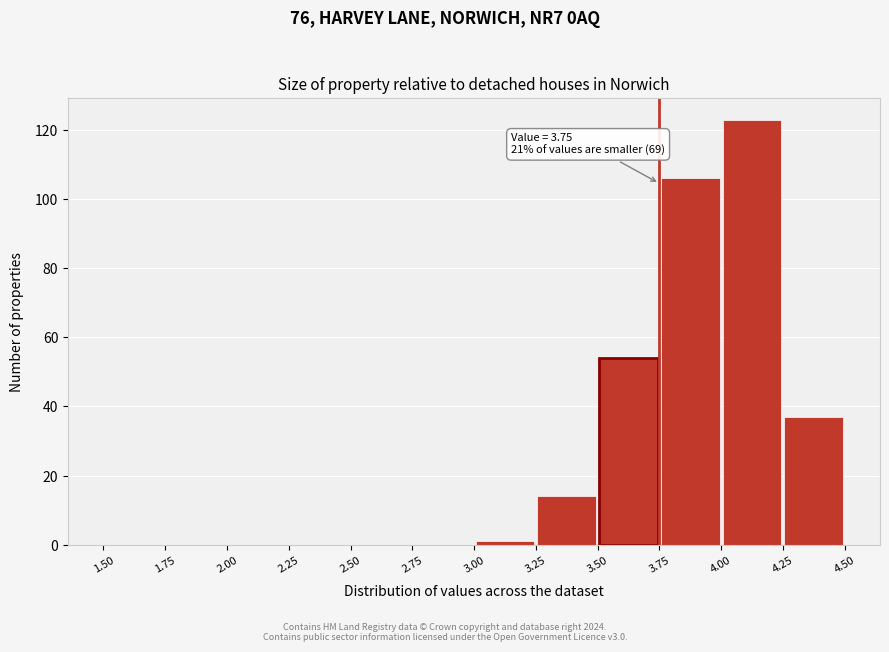

Which range on the x-axis has the tallest bar?

4.00 to 4.25